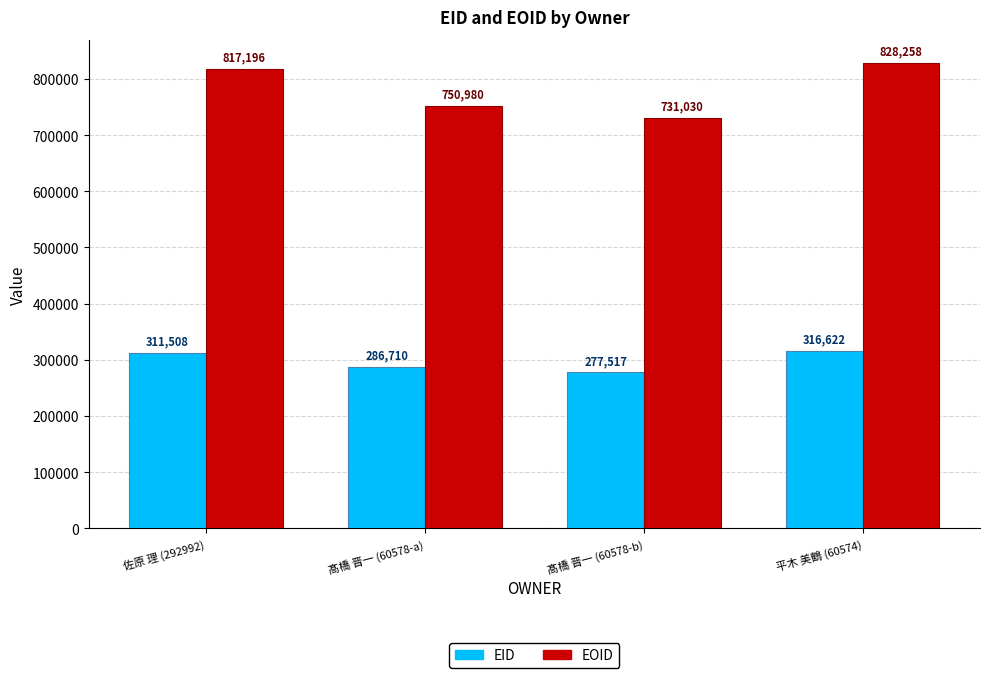

Which series has the widest spread of values?

EOID